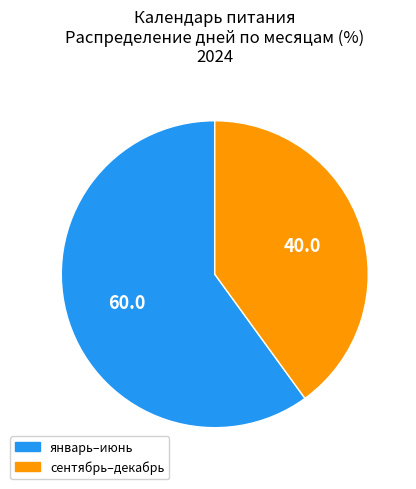

Which slice is the smallest?

сентябрь–декабрь